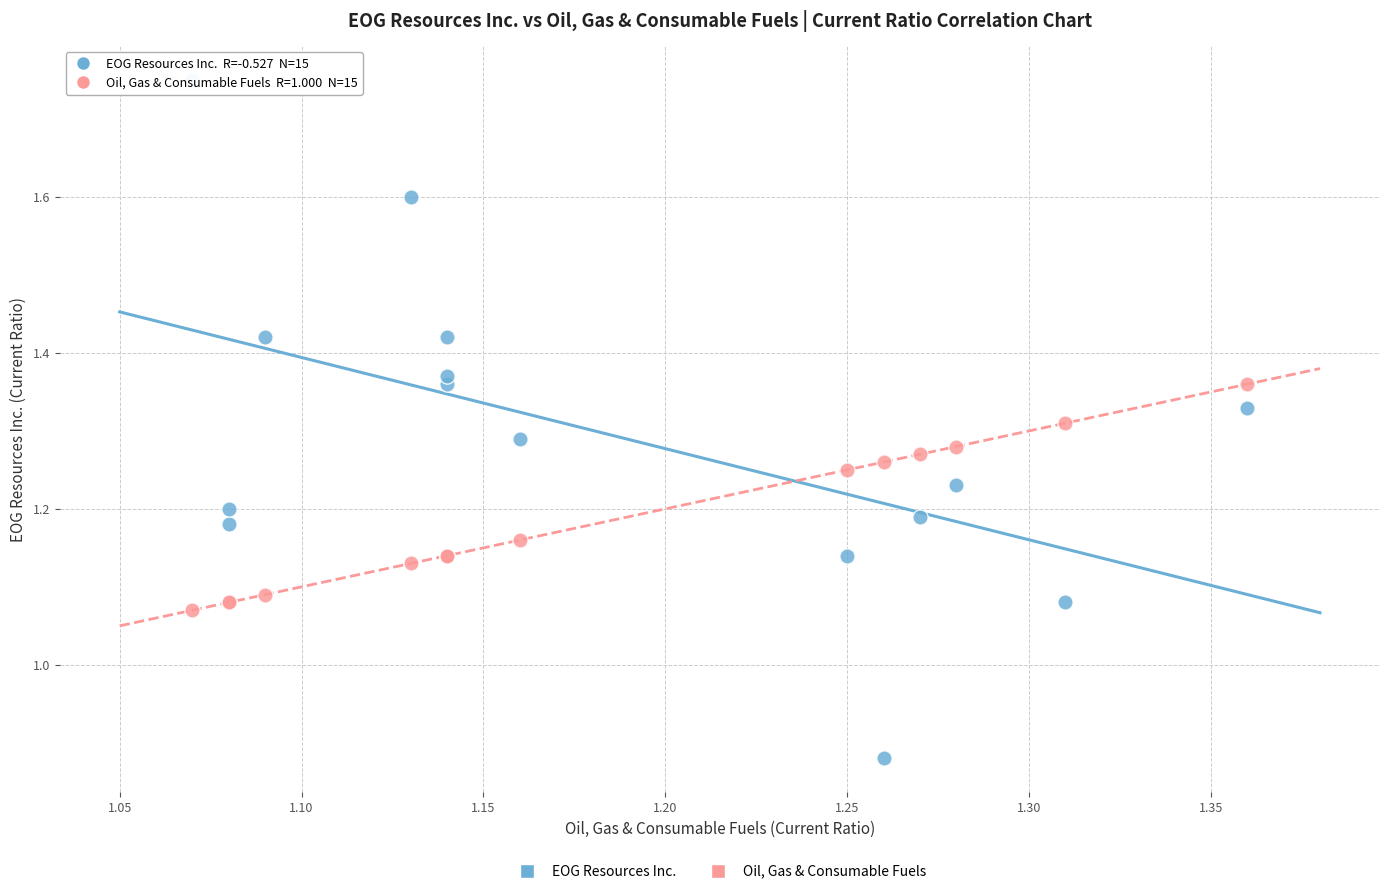

Which series contains the highest Y value?

EOG Resources Inc.